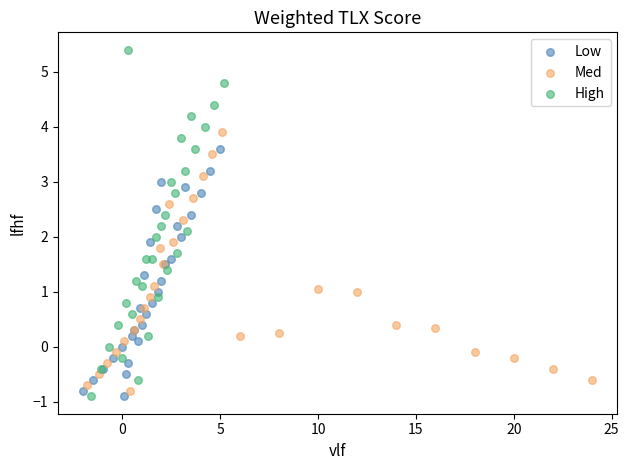

Which series reaches the maximum Y coordinate?

High